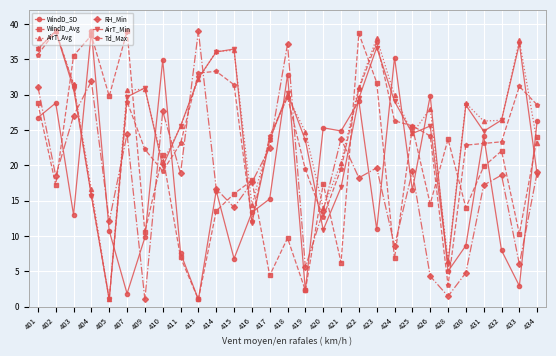

How many intersections are there between WindD_Avg and RH_Min?

9